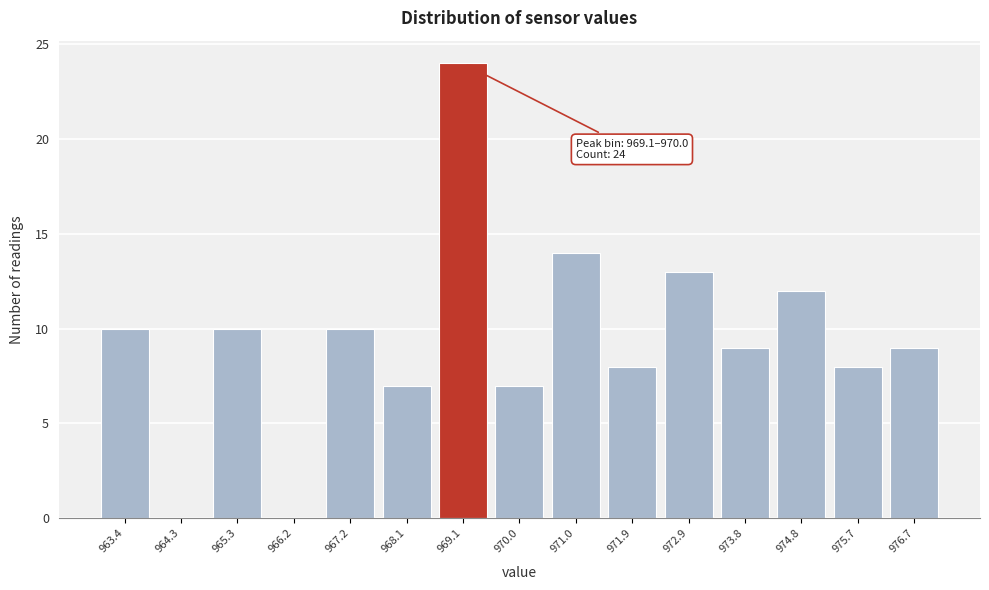

Reading left to right, transcribe all the data shown in this chart.

963.4=10	964.3=0	965.3=10	966.2=0	967.2=10	968.1=7	969.1=24	970.0=7	971.0=14	971.9=8	972.9=13	973.8=9	974.8=12	975.7=8	976.7=9